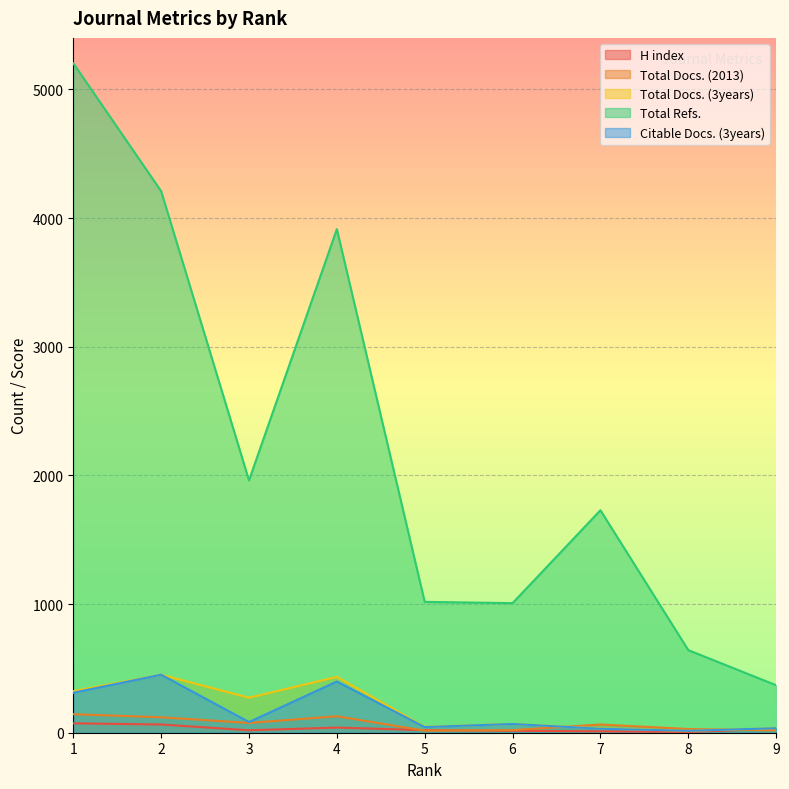

True or false: Citable Docs. (3years) has a value of 22 at 9.

False